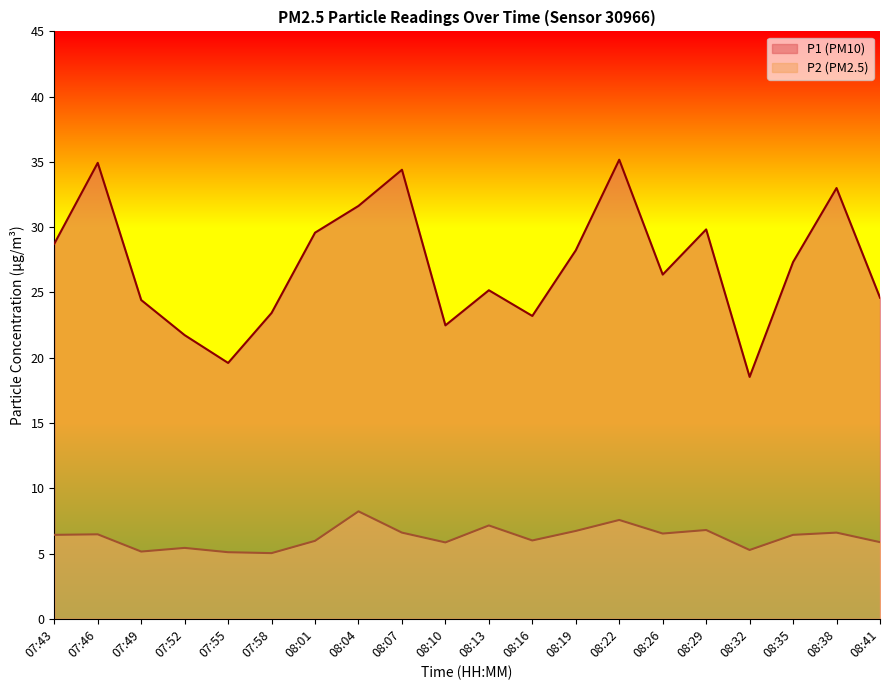

True or false: P2 has more than 2 points higher than both neighbors.

True